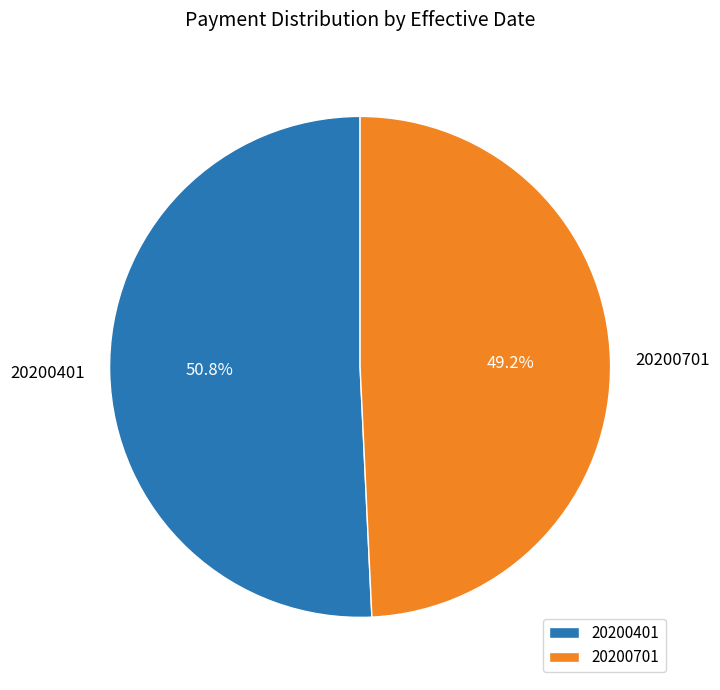

Which category has the smallest portion of the pie?

20200701